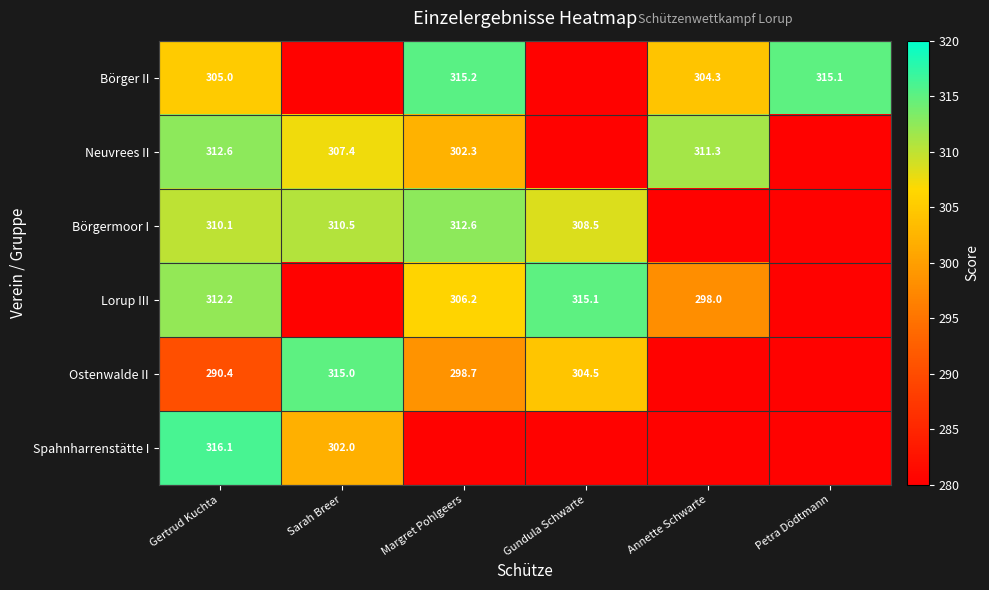

What is the difference between the Neuvrees II values at Sarah Breer and Margret Pohlgeers?

5.1